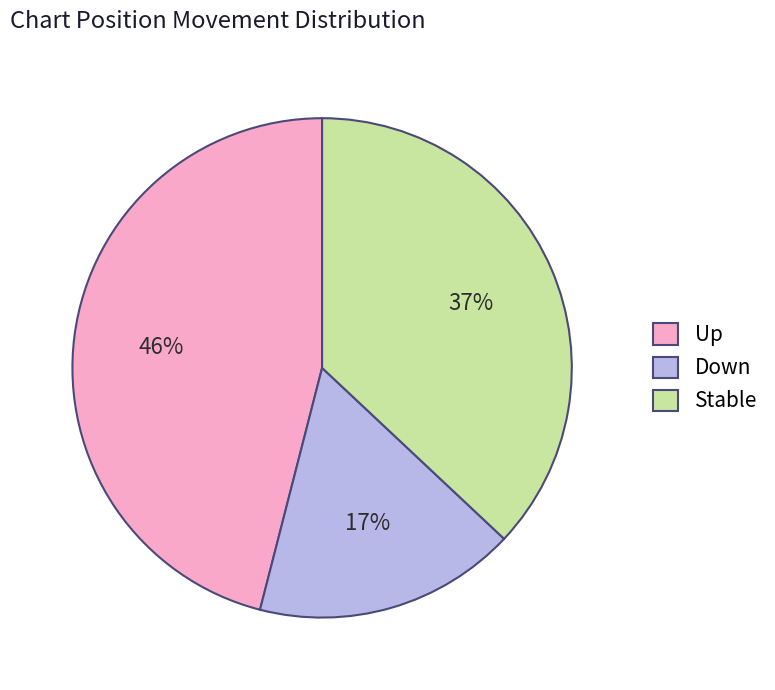

What is the largest slice in the pie chart?

Up